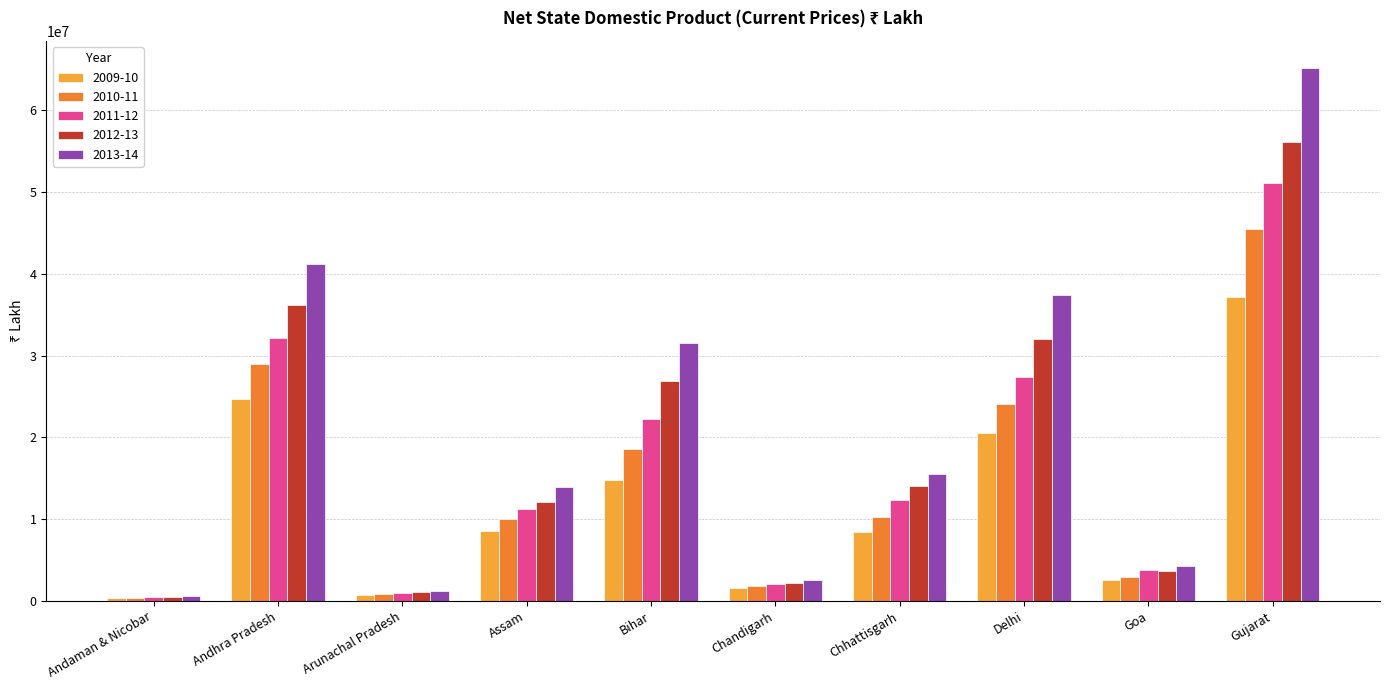

True or false: 2012-13 has a value of 3596480 at Chhattisgarh.

False